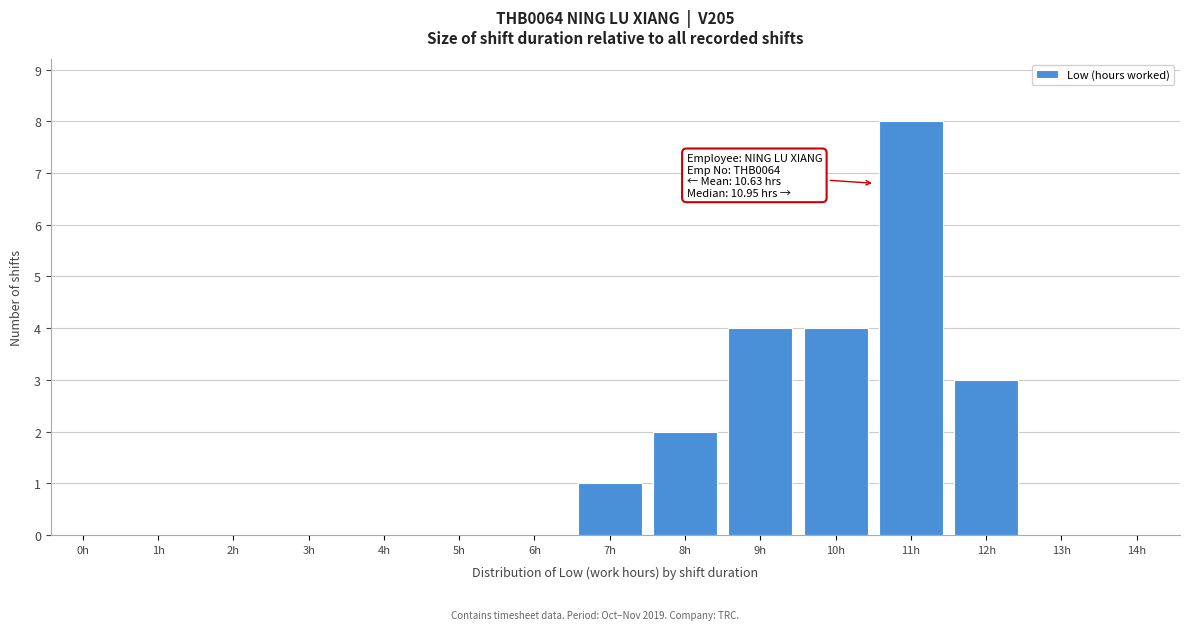

Reading left to right, transcribe all the data shown in this chart.

0h=0	1h=0	2h=0	3h=0	4h=0	5h=0	6h=0	7h=1	8h=2	9h=4	10h=4	11h=8	12h=3	13h=0	14h=0